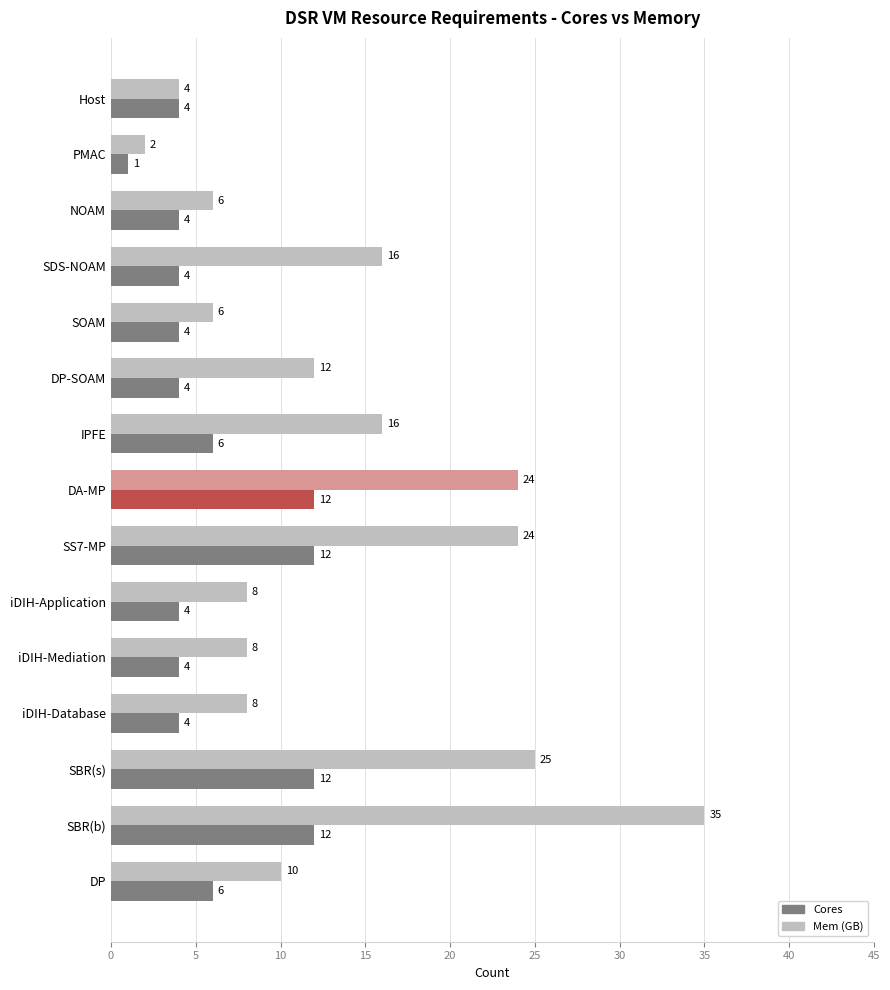

At which category is the sum across all series the highest?

SBR(b)